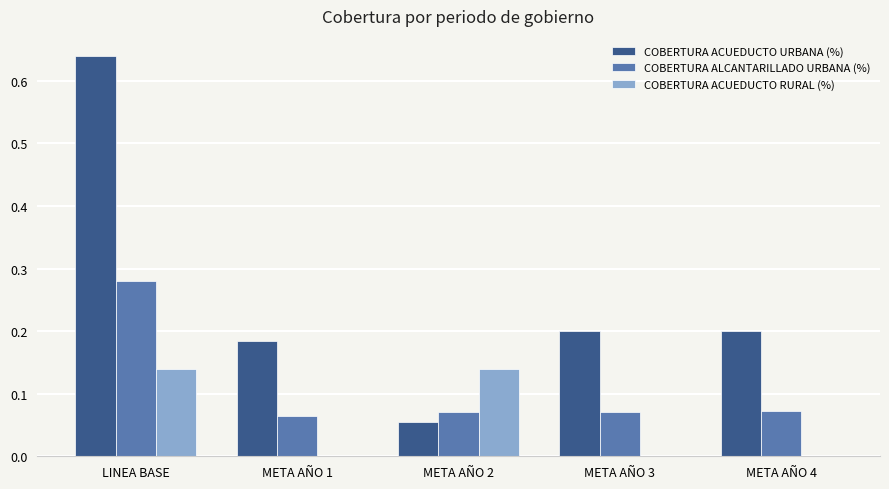

The COBERTURA ACUEDUCTO URBANA (%) series shows 0.3 at META AÑO 3. True or false?

False